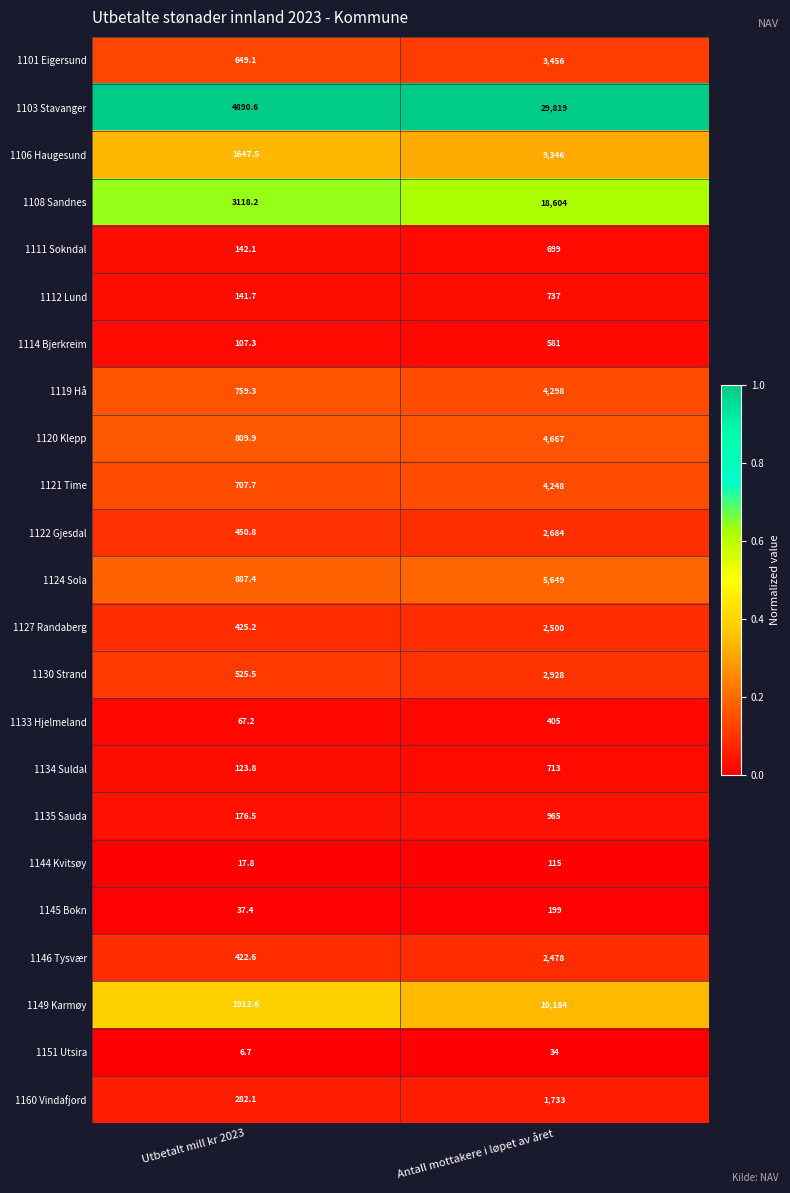

Which series changed the most between Utbetalt mill kr 2023 and Antall mottakere i løpet av året?

1103 Stavanger